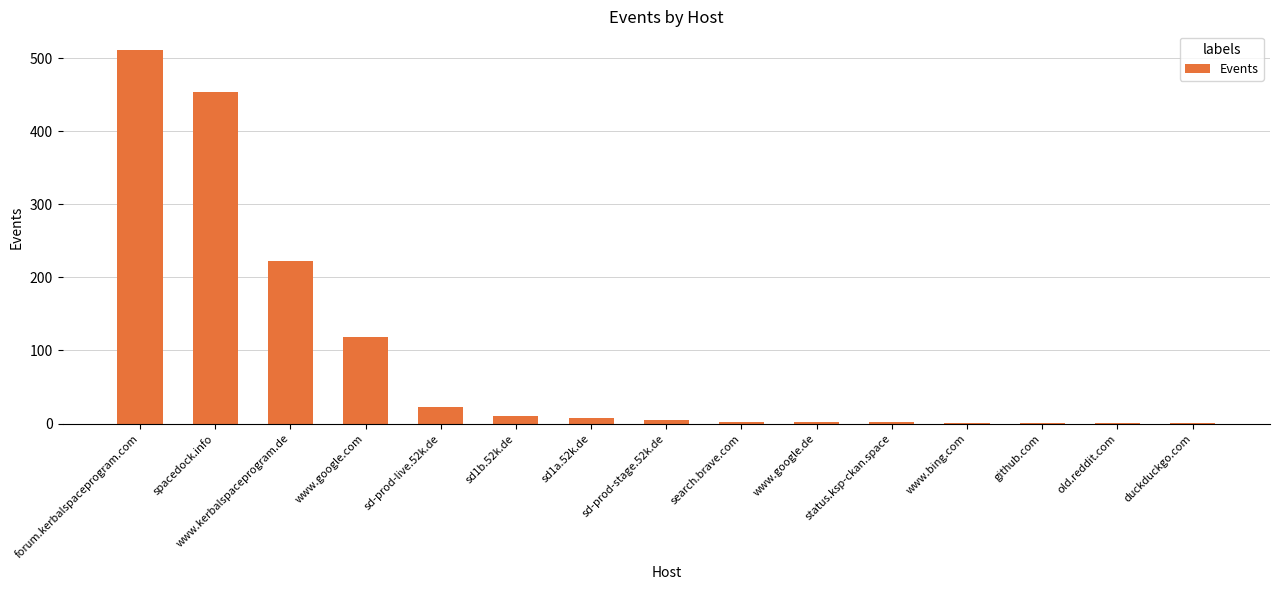

Does the chart contain stacked bars?

No